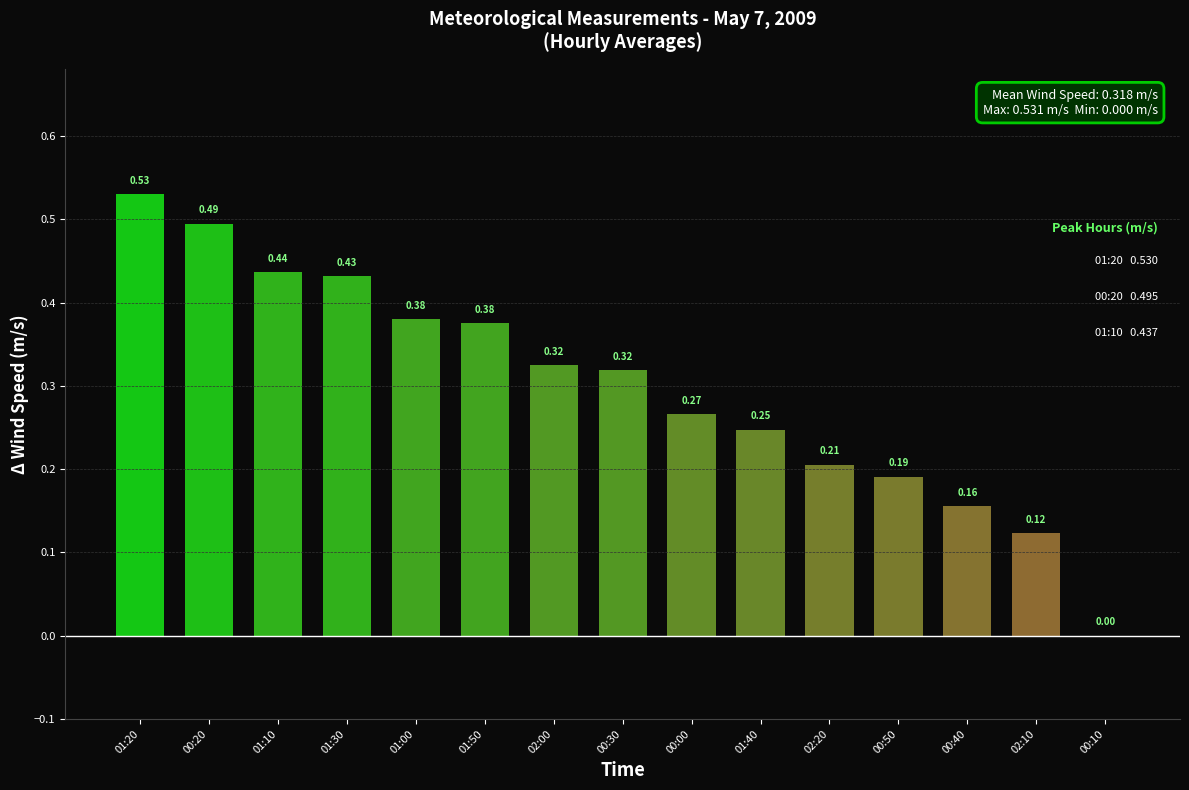

What is the sum of the values at 02:00 and 00:30?

0.6